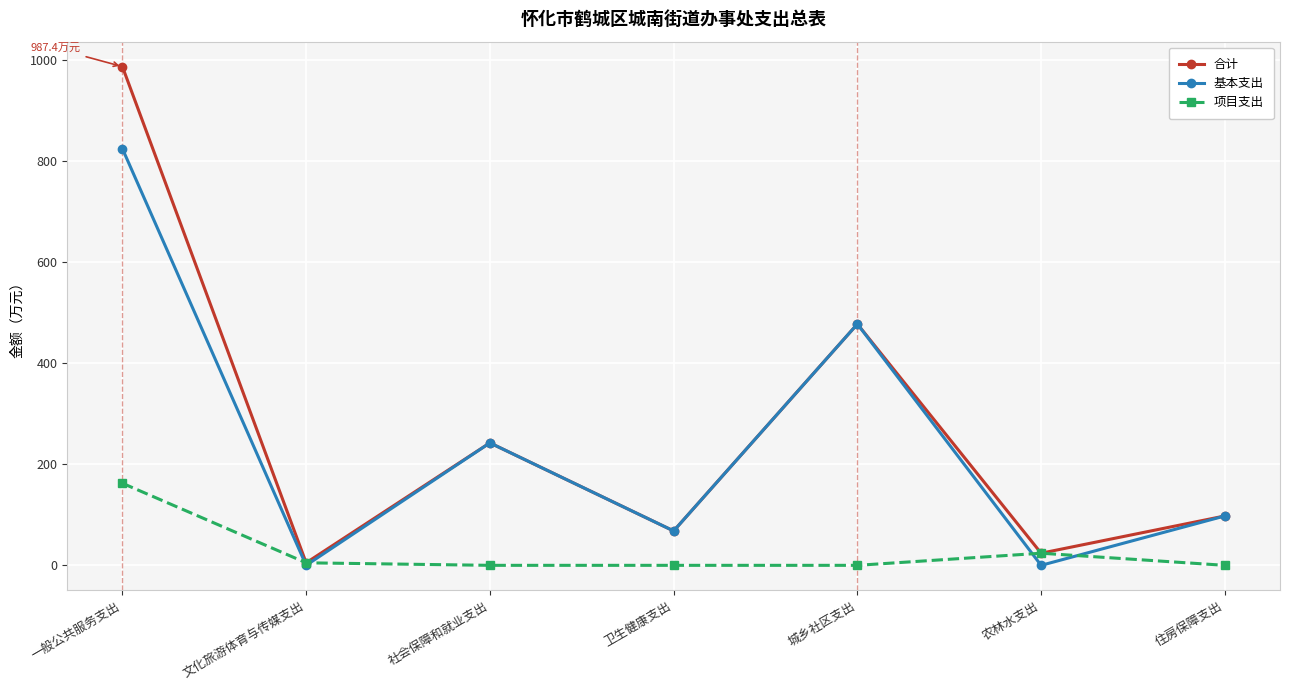

Where is the first local minimum for 合计?

文化旅游体育与传媒支出